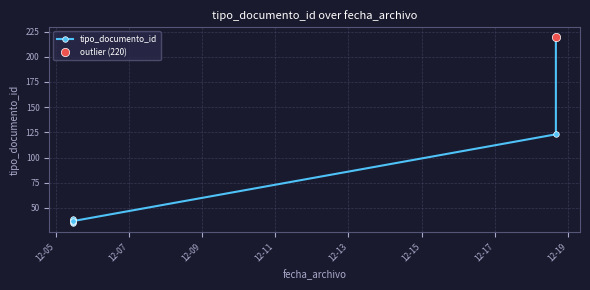

Reading right to left, transcribe all the data shown in this chart.

220	123	37	39	36	38	35